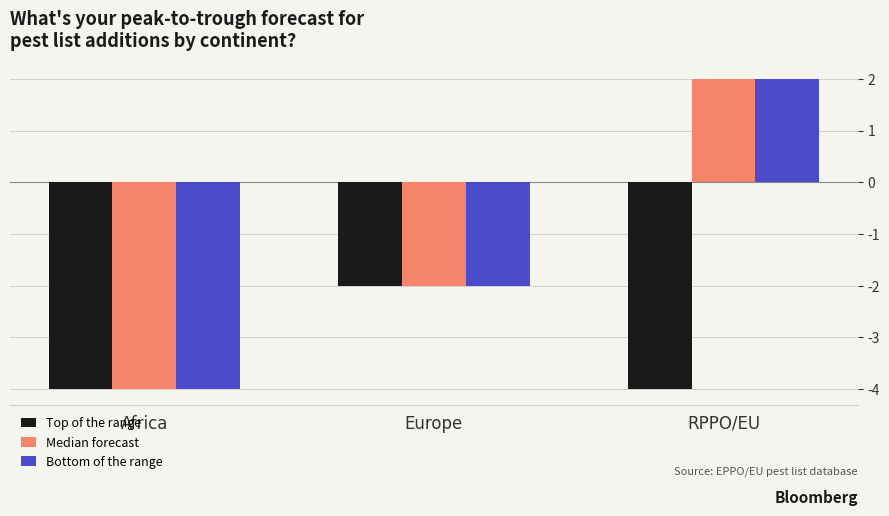

What is the difference between the maximum and second lowest values in the Top of the range series?

2